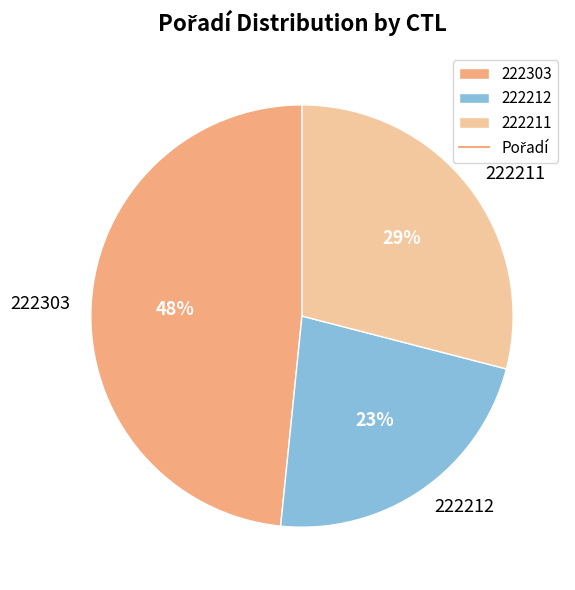

Count the number of slices in the pie.

3